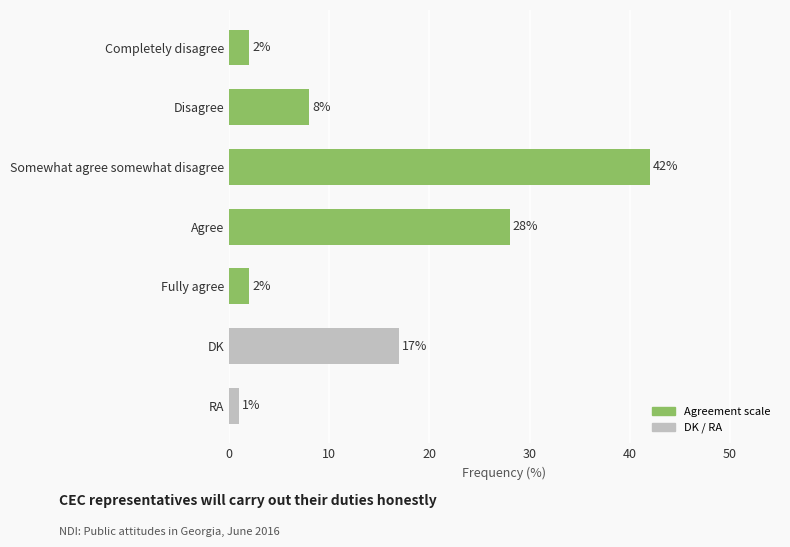

The chart shows a value of 2 at Fully agree. True or false?

True